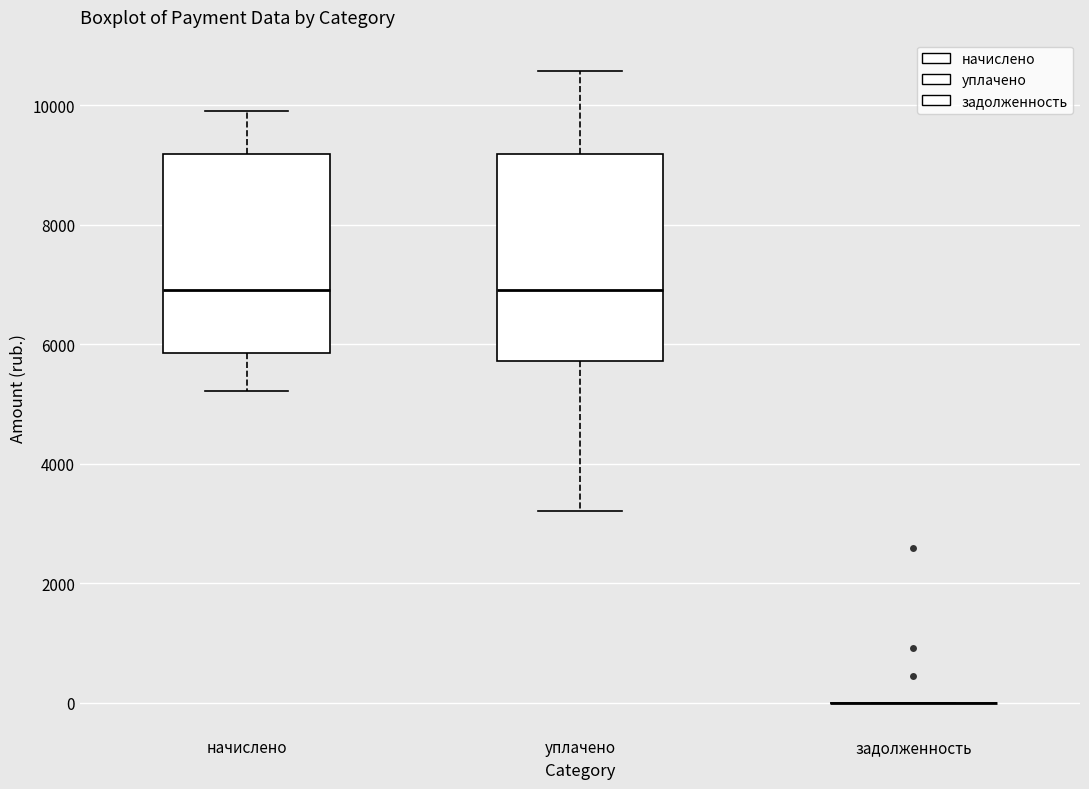

Reading left to right, transcribe this box plot: for each box, give where its median line is, the range the box spans, and where its two whiskers end, as read against the y-axis. The values are not printed on the chart, so give them approximately, as read against the axis.

начислено: median 7000, box 5800 to 9200, whiskers 5200 to 10000
уплачено: median 7000, box 5800 to 9200, whiskers 3200 to 10600
задолженность: box collapsed to a line at 0, whiskers 0 to 0